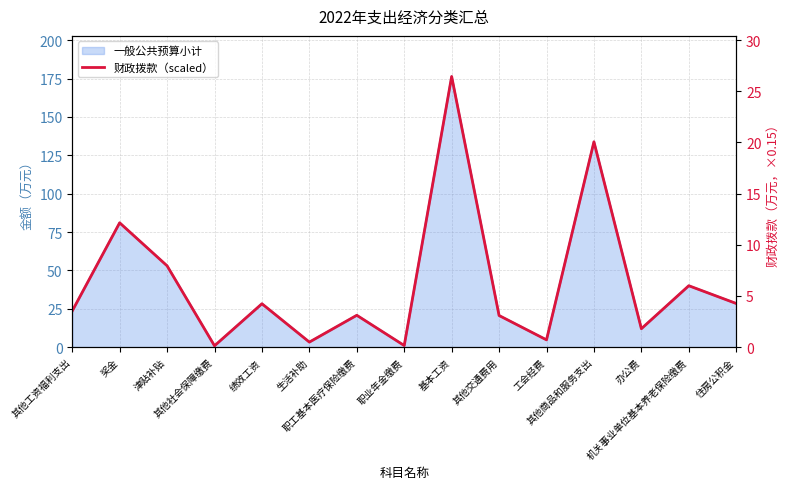

What is the label of the 8th point from the right?

职业年金缴费